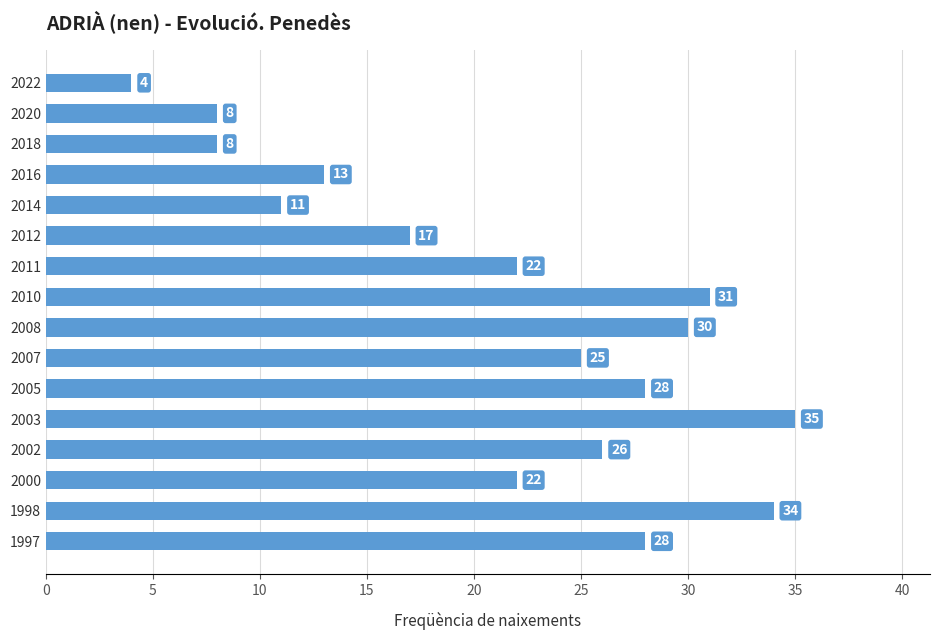

Is it true that the value at 2010 is 46?

False